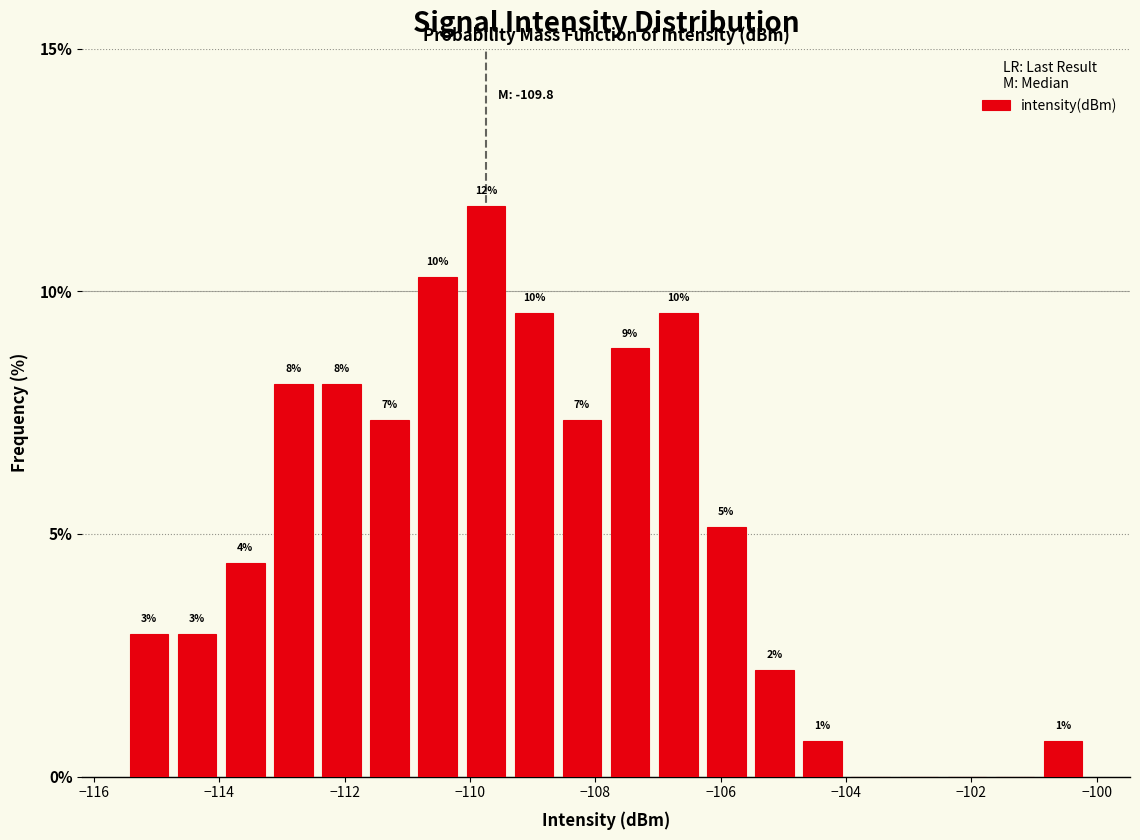

Read against the x-axis, roughly where is the centre of the tallest bar?

-109.8